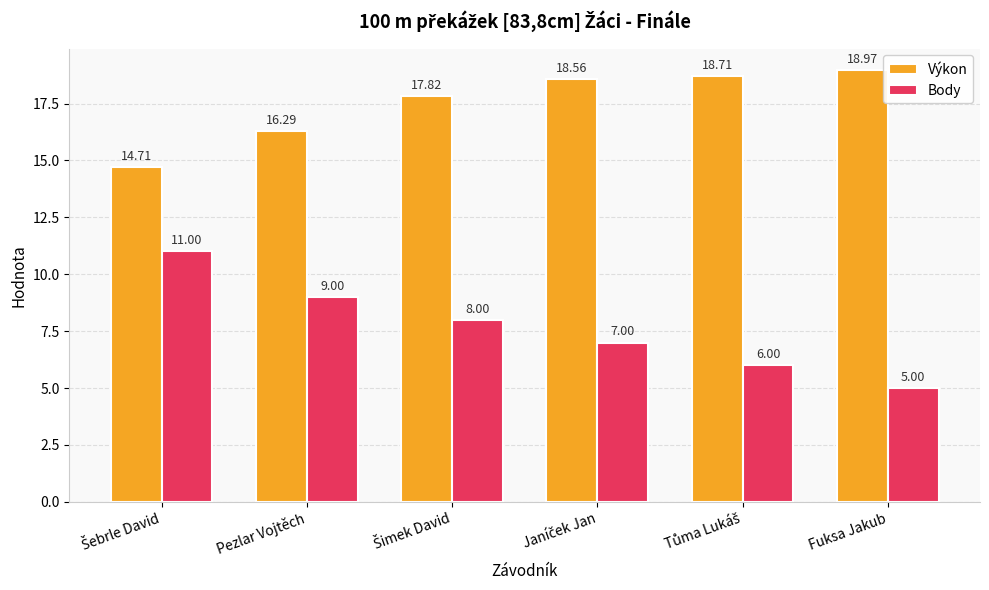

Count the number of data series in this chart.

2